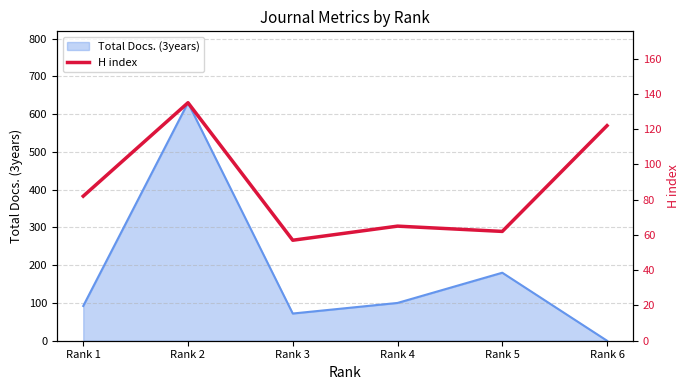

The value of Total Docs. (3years) at Rank 3 is 106. True or false?

False